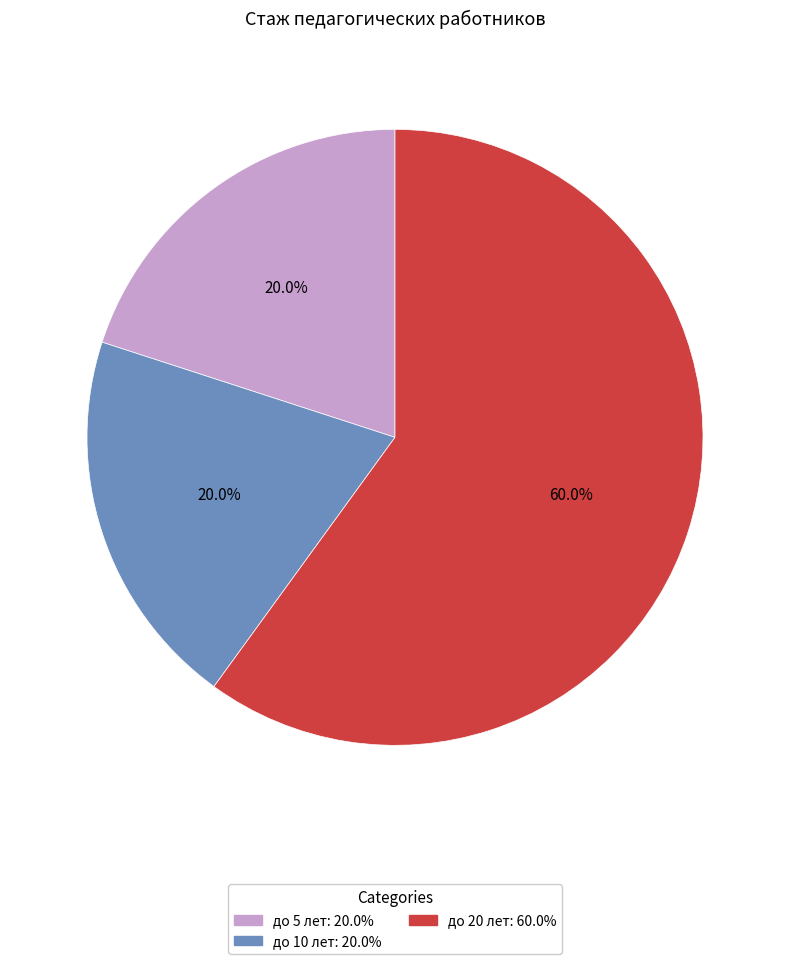

To the nearest percent, what is the combined percentage of до 5 лет and до 20 лет?

80%